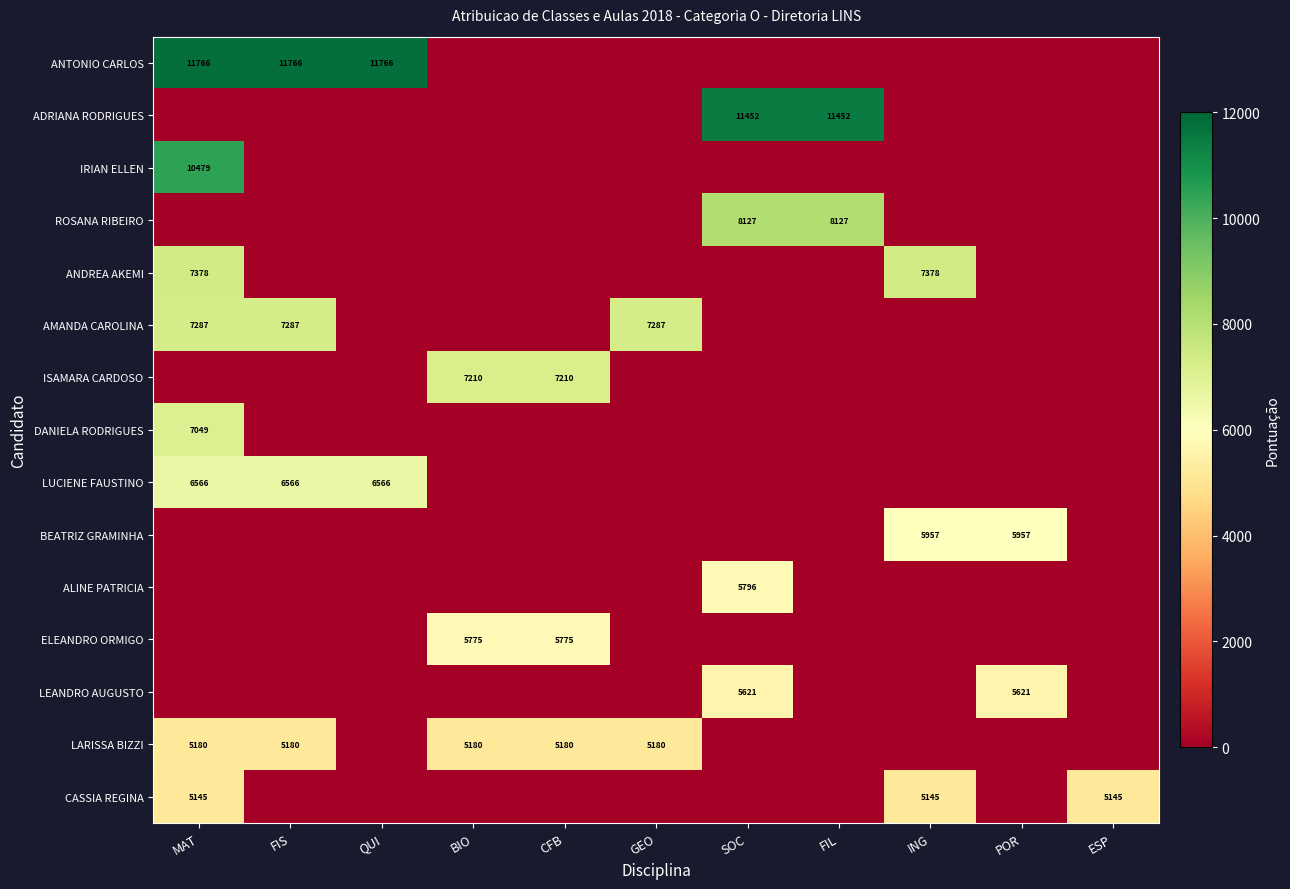

At which category is the sum across all series the highest?

MAT